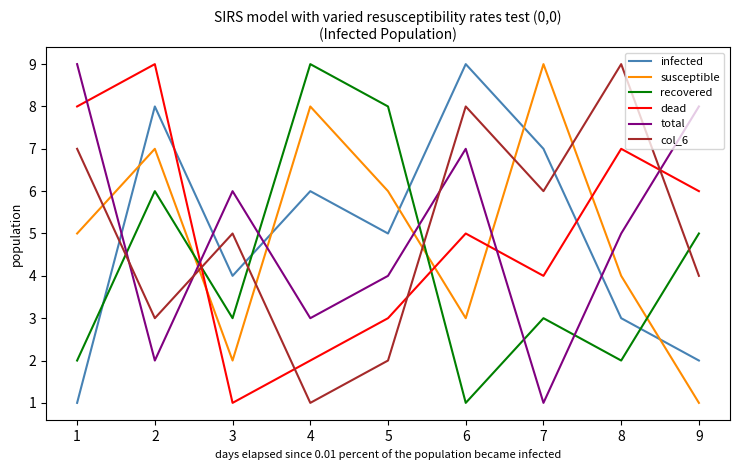

At 8, list the series in order from largest to smallest.

col_6, dead, total, susceptible, infected, recovered